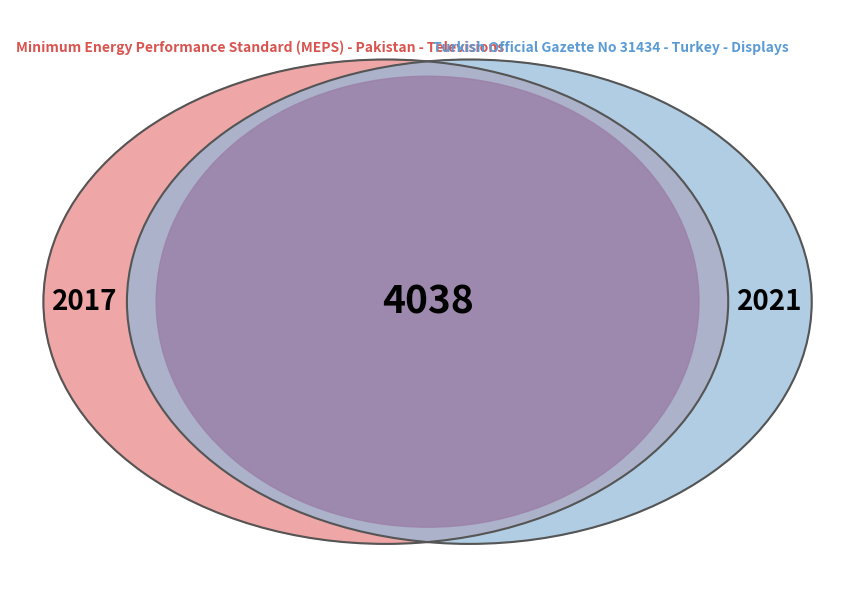

What is the ratio of the value at Turkish Official Gazette No 31434 - Turkey - Displays to the value at Minimum Energy Performance Standard (MEPS) - Pakistan - Televisions?

1.0